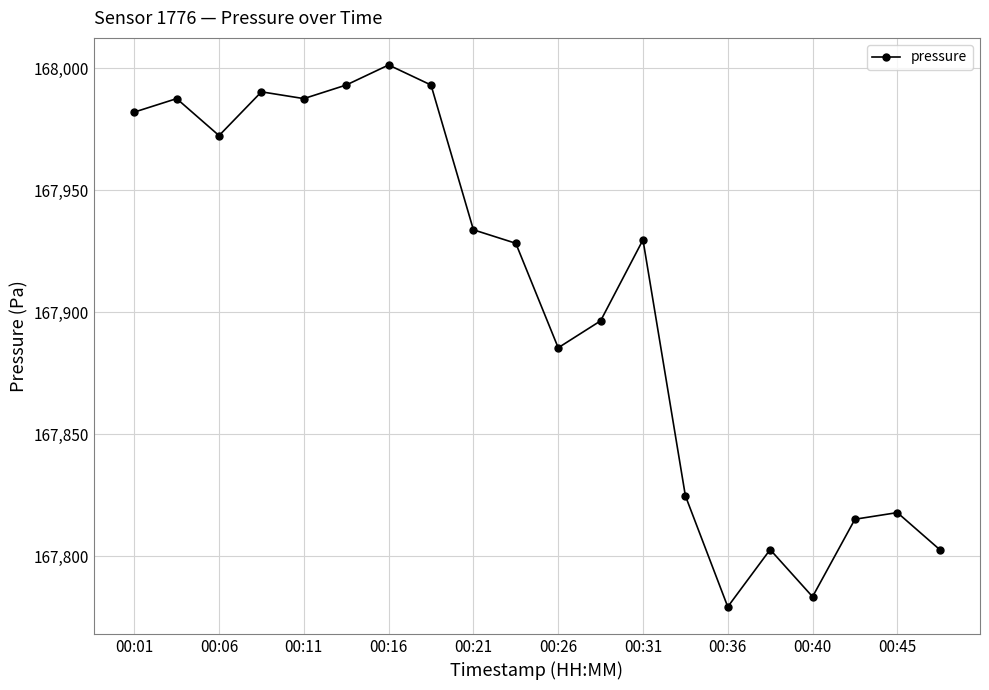

What is the value of the 18th point from the left?

167815.2